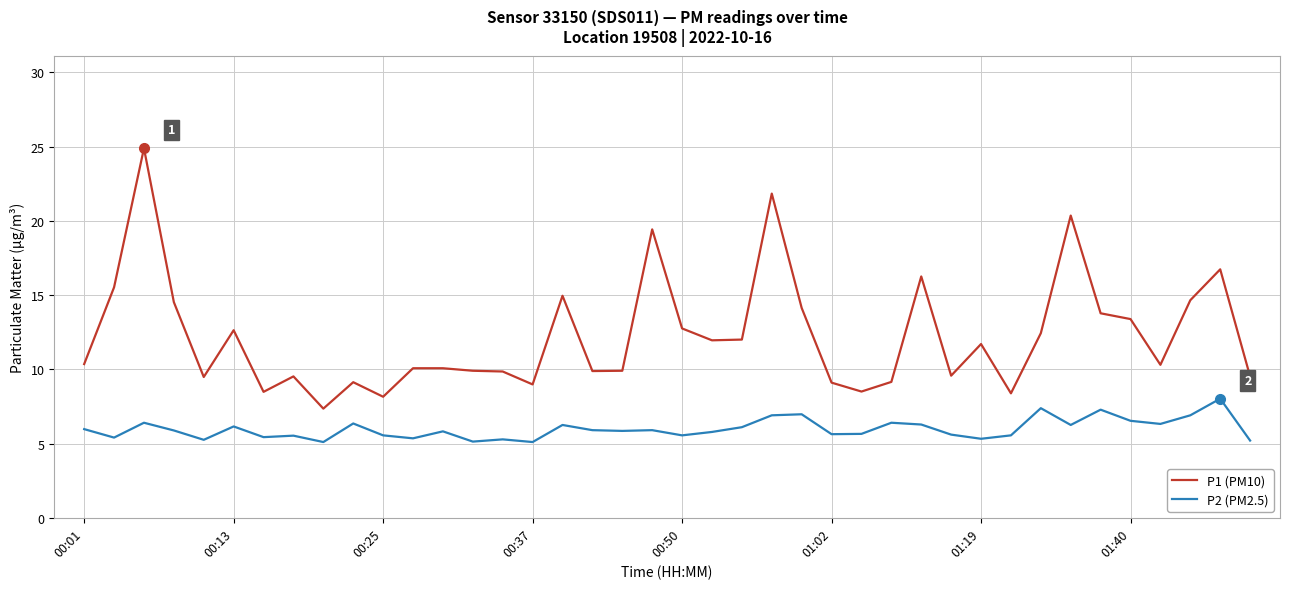

True or false: P1 (PM10) and P2 (PM2.5) cross at least once.

False